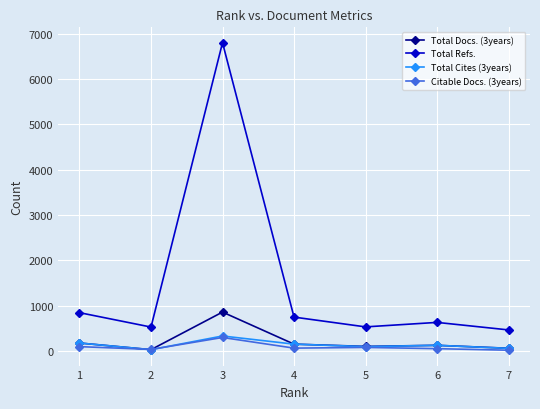

What is the maximum value shown in the chart?

6805